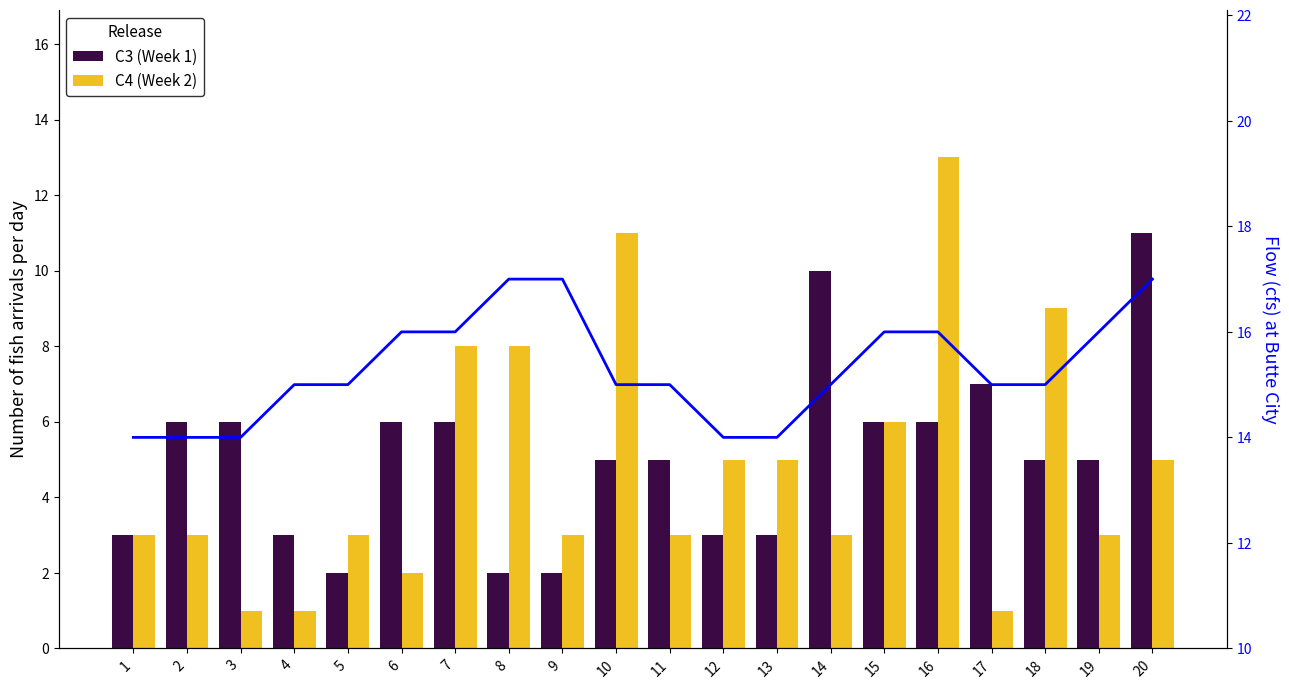

Reading left to right, extract all data points from this chart.

C3 (Week 1): 3	6	6	3	2	6	6	2	2	5	5	3	3	10	6	6	7	5	5	11
C4 (Week 2): 3	3	1	1	3	2	8	8	3	11	3	5	5	3	6	13	1	9	3	5
Flow: 14	14	14	15	15	16	16	17	17	15	15	14	14	15	16	16	15	15	16	17